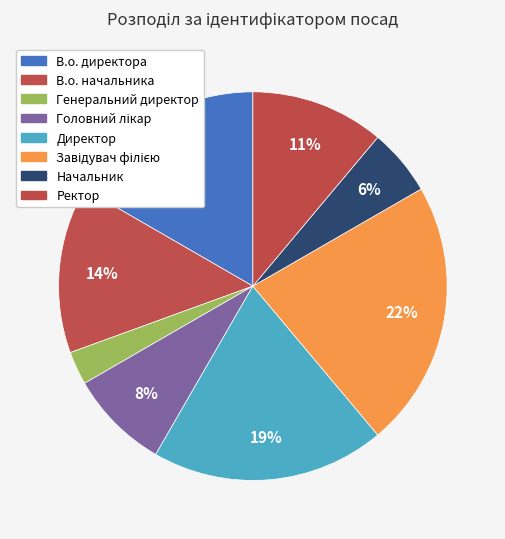

How much of the chart is everything except Директор?

80.6%